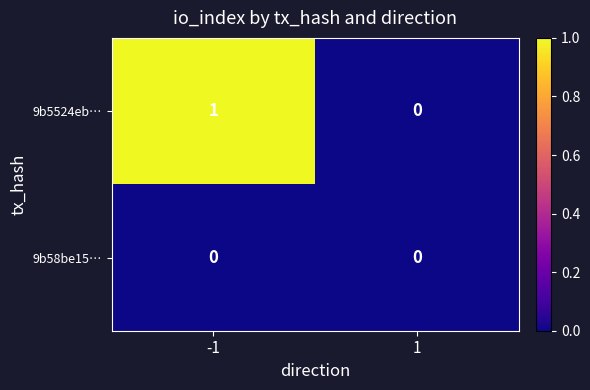

List the series in order of their overall mean, highest first.

9b5524eb…, 9b58be15…